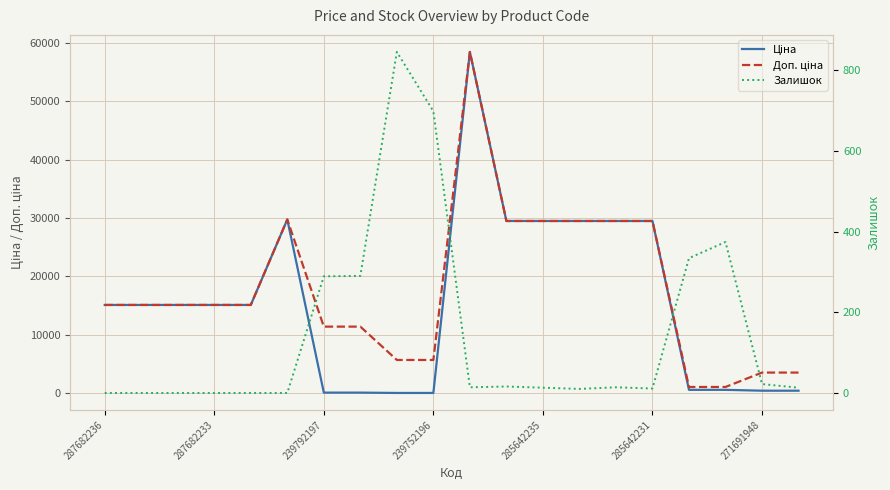

What is the sum of the Залишок values at 18 and 10?

36.0